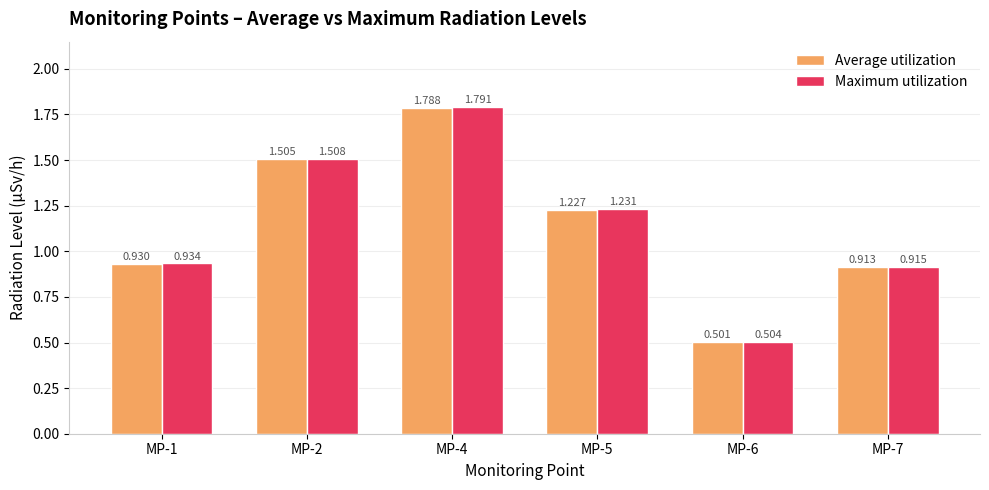

Rank the series by their maximum value, from highest to lowest.

Maximum utilization, Average utilization